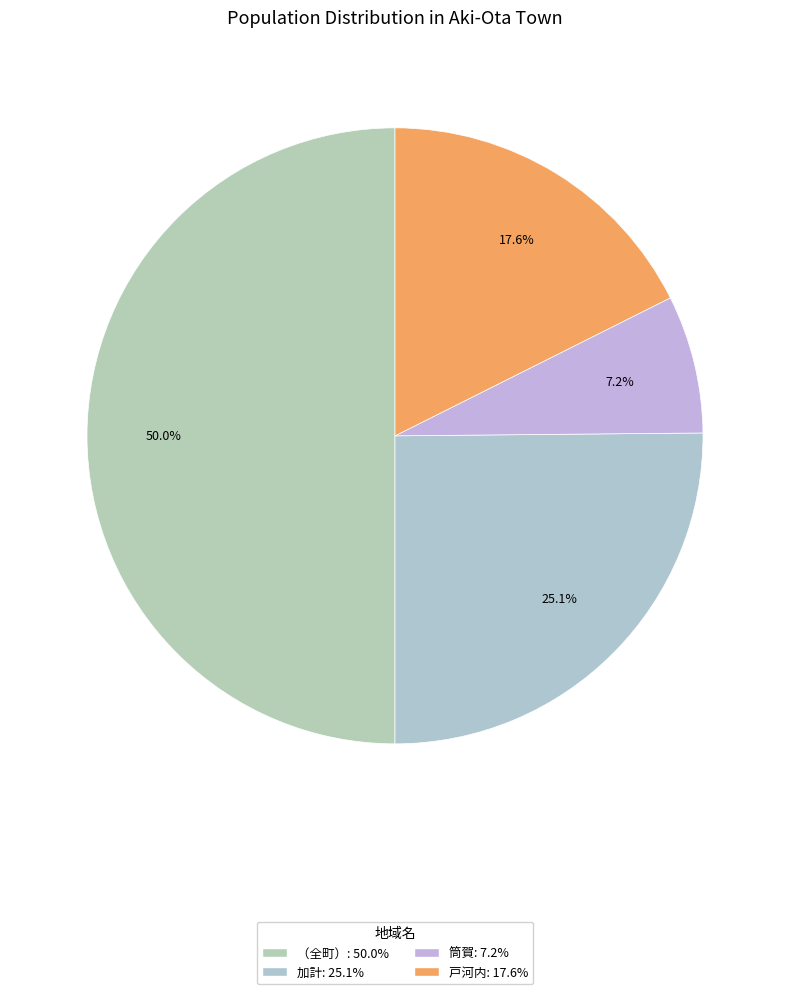

Which slice is the largest?

（全町）